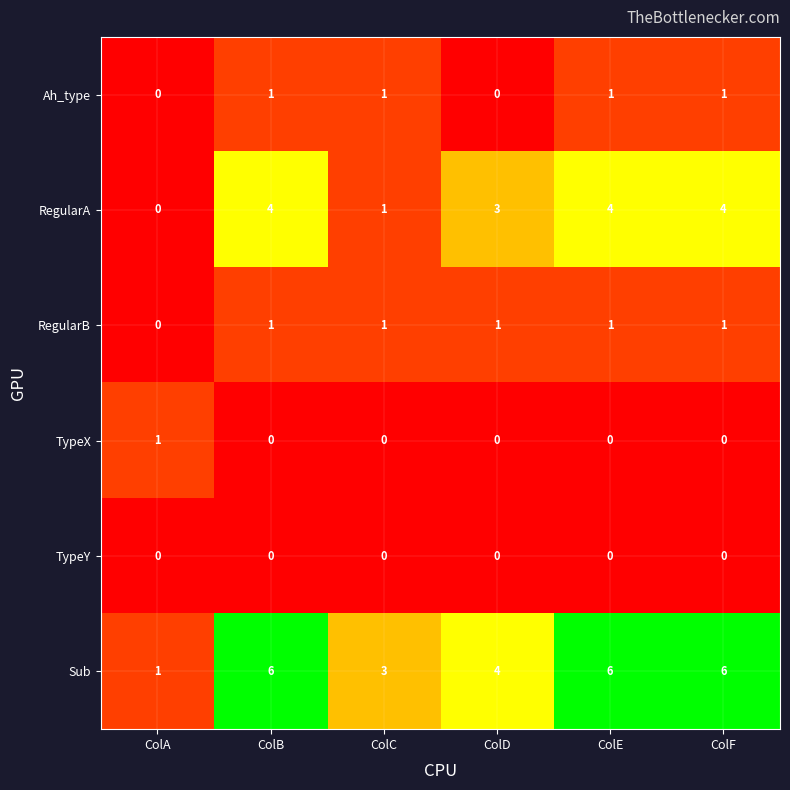

What is the spread (max minus min) of values at ColD?

4